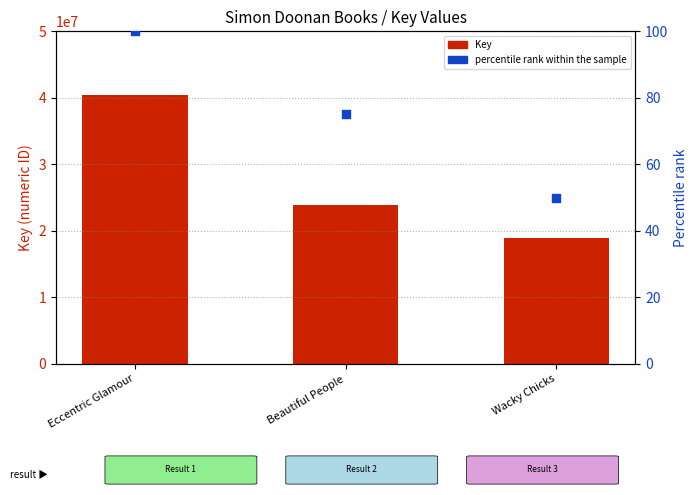

Which series contains the highest Y value?

Key